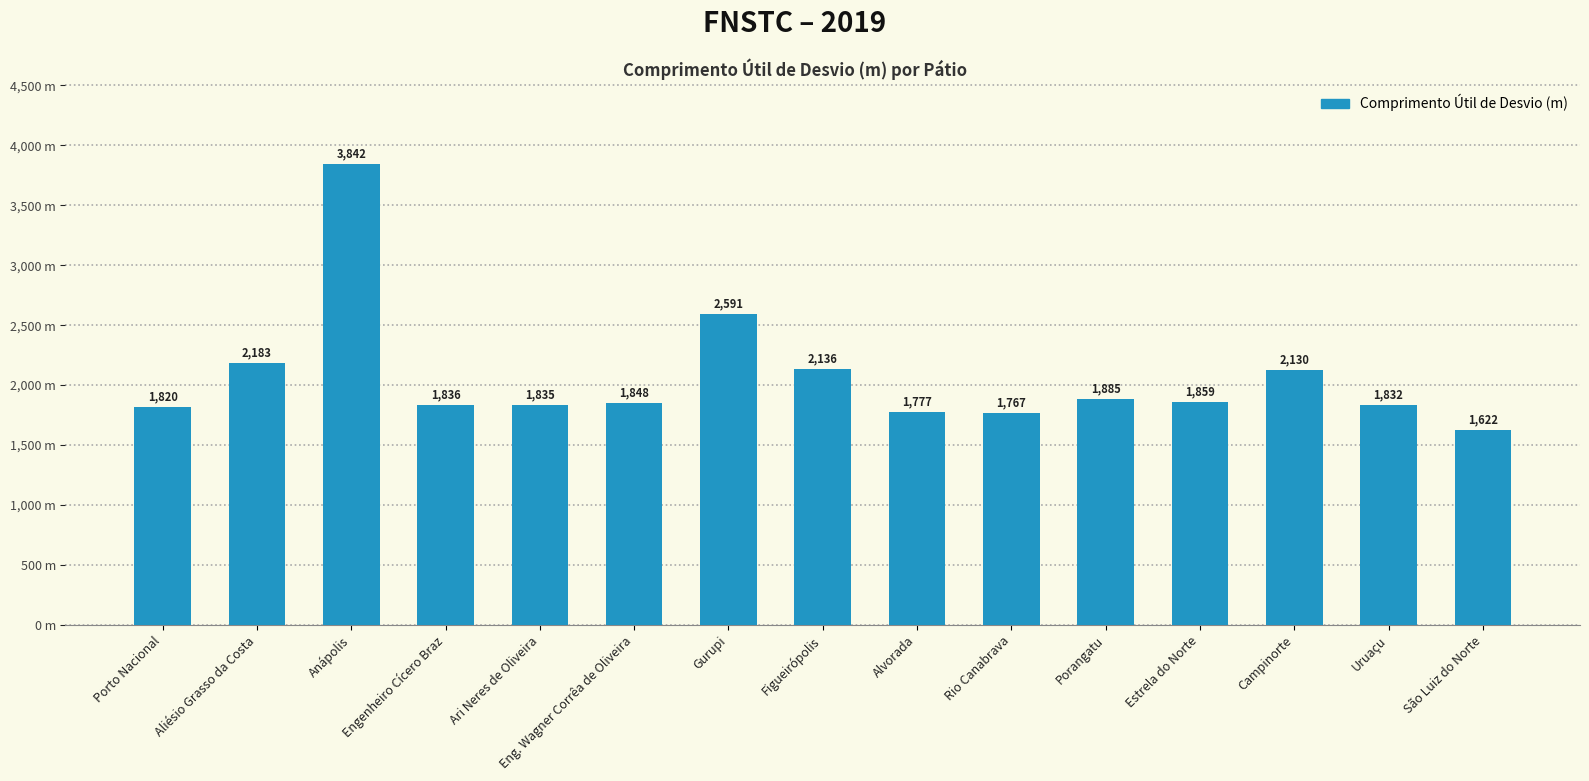

Which category has the highest value across all series?

Anápolis